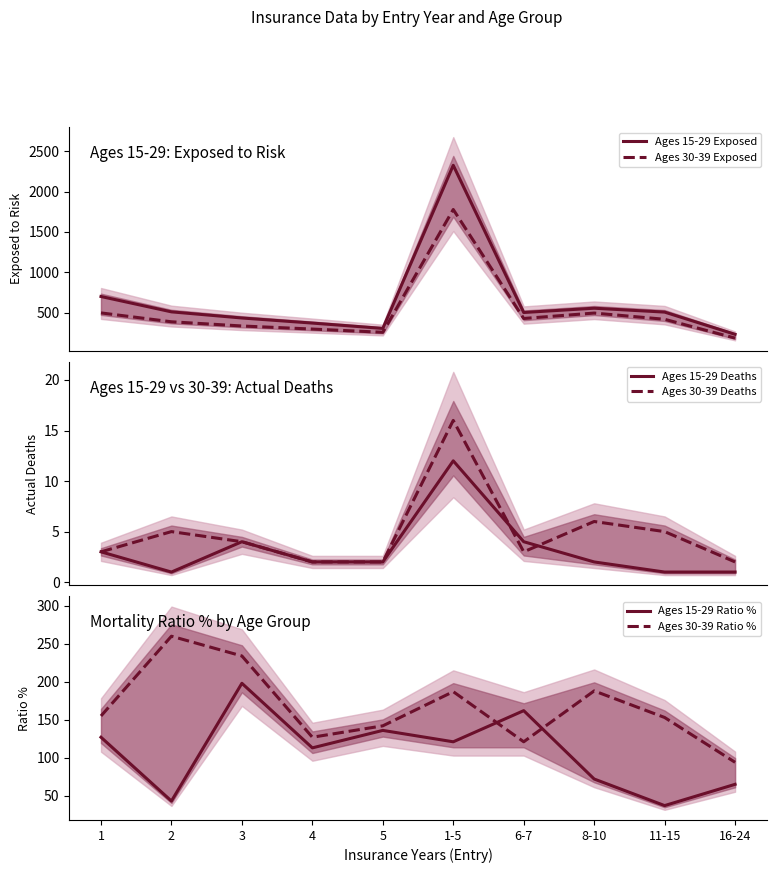

The value of Ages 30-39 Exposed at 3 is 336. True or false?

True